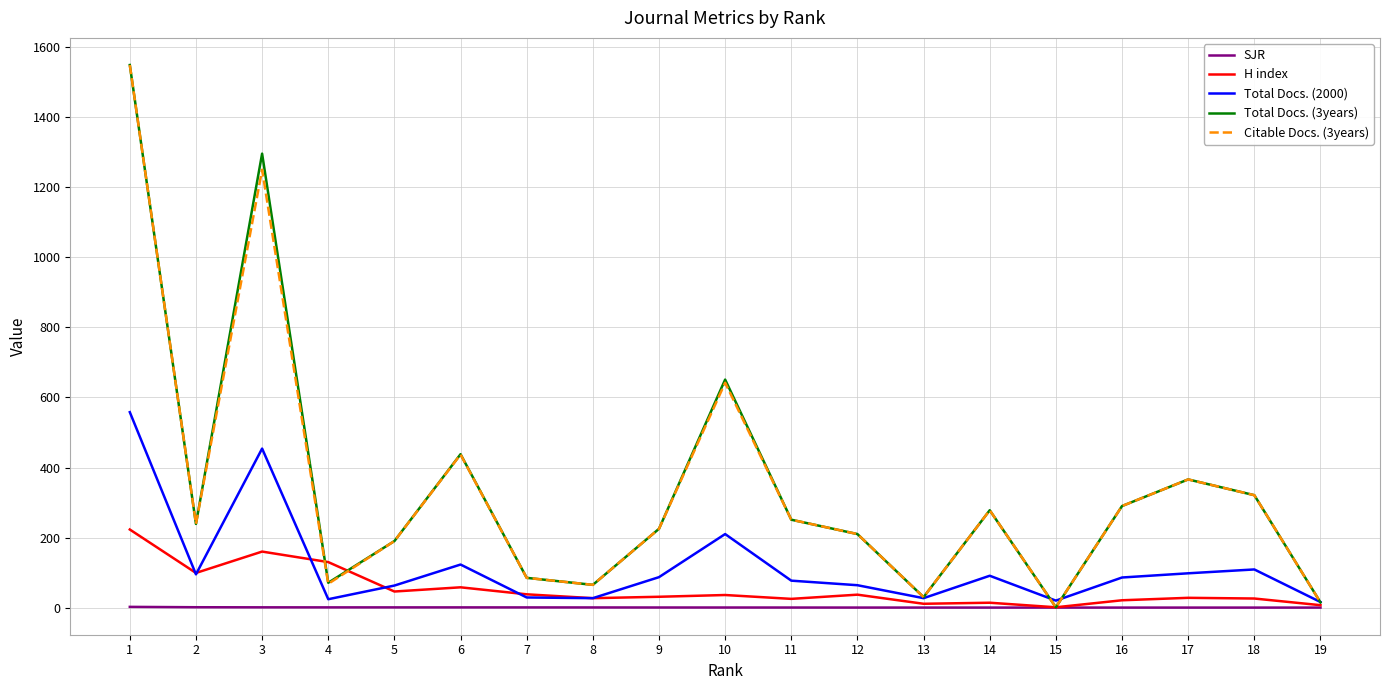

True or false: SJR and Total Docs. (2000) cross at least once.

False